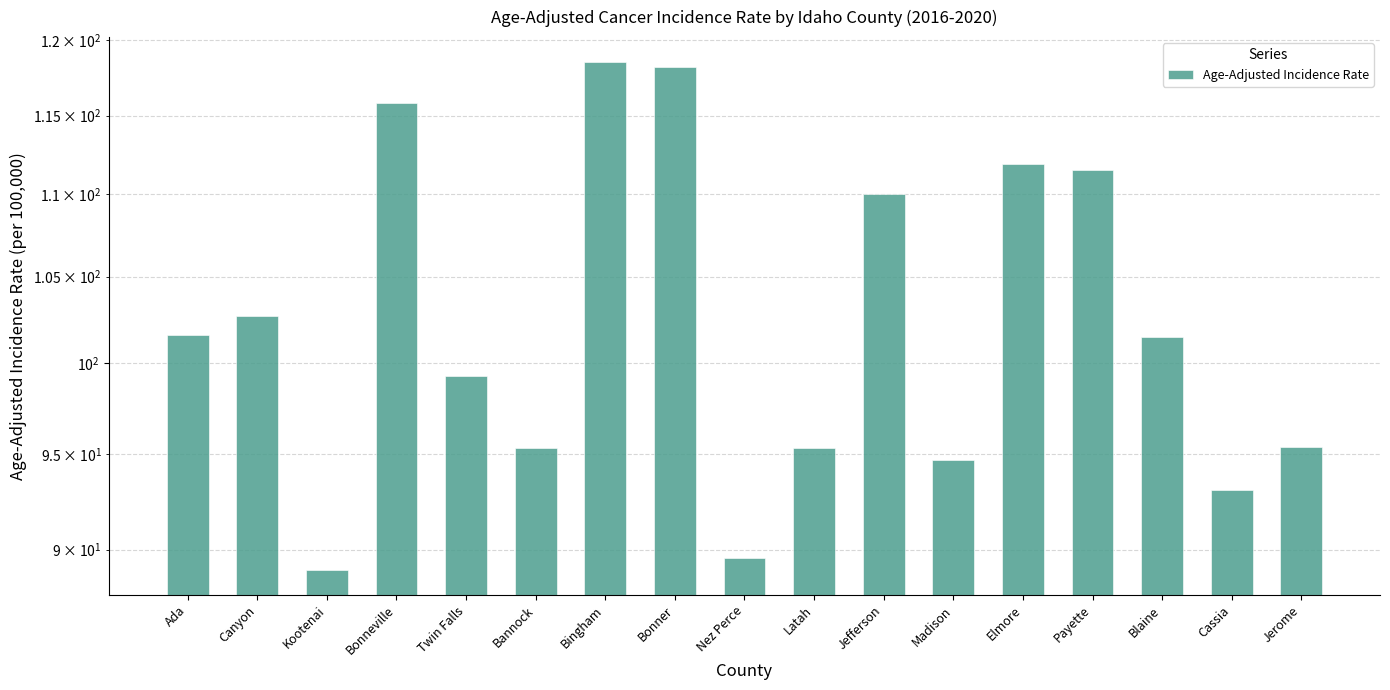

What is the average value?

102.6